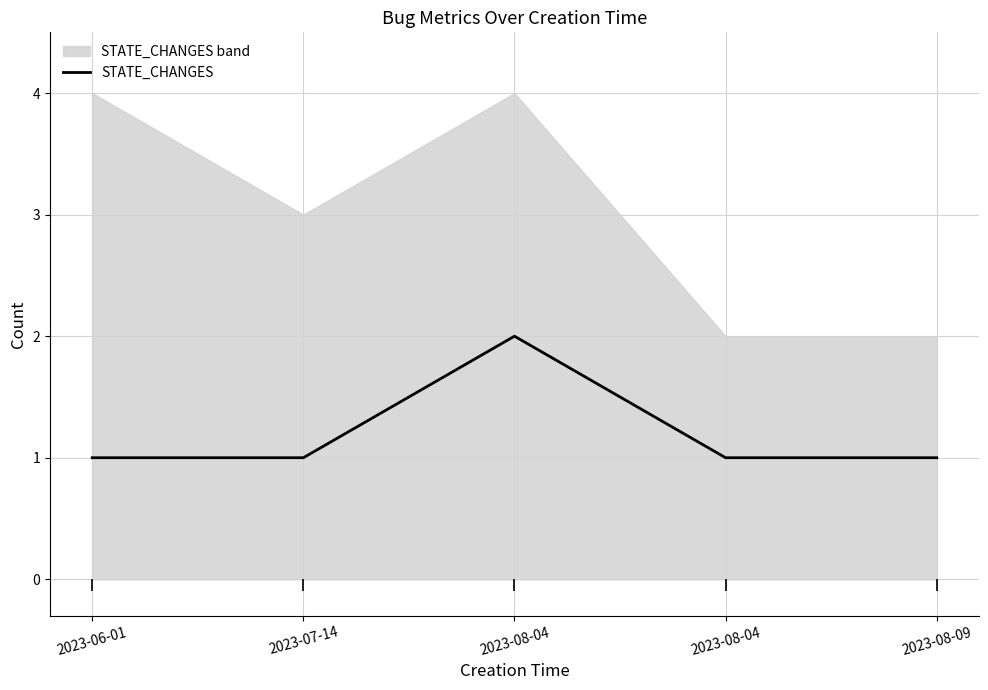

Which category has the highest value across all series?

2023-08-04